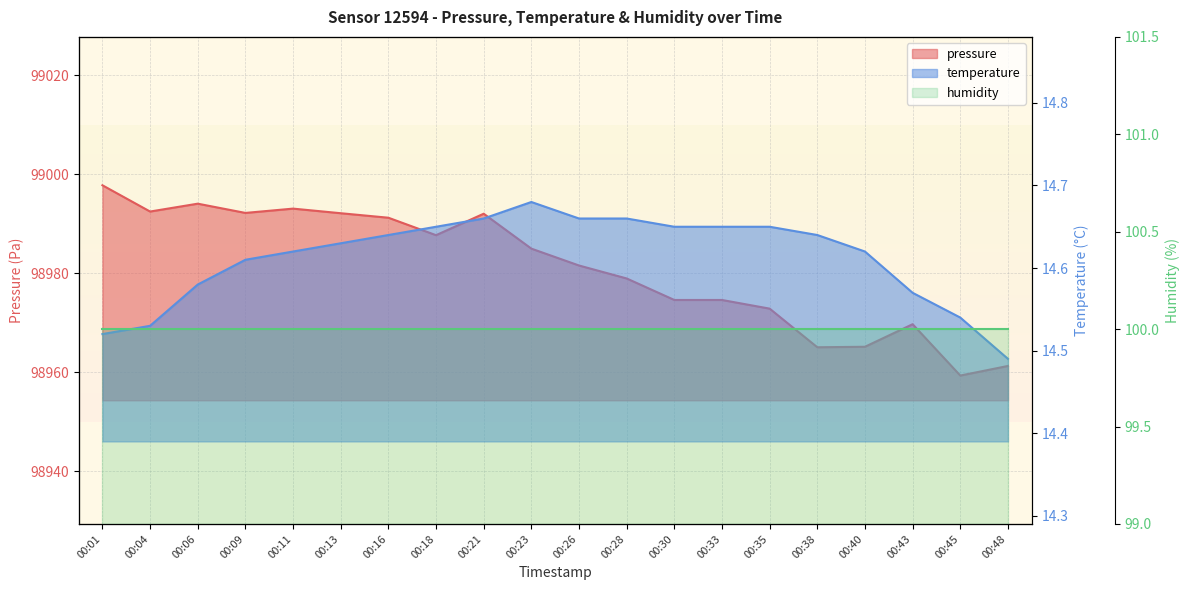

At which category is the sum across all series the highest?

00:01